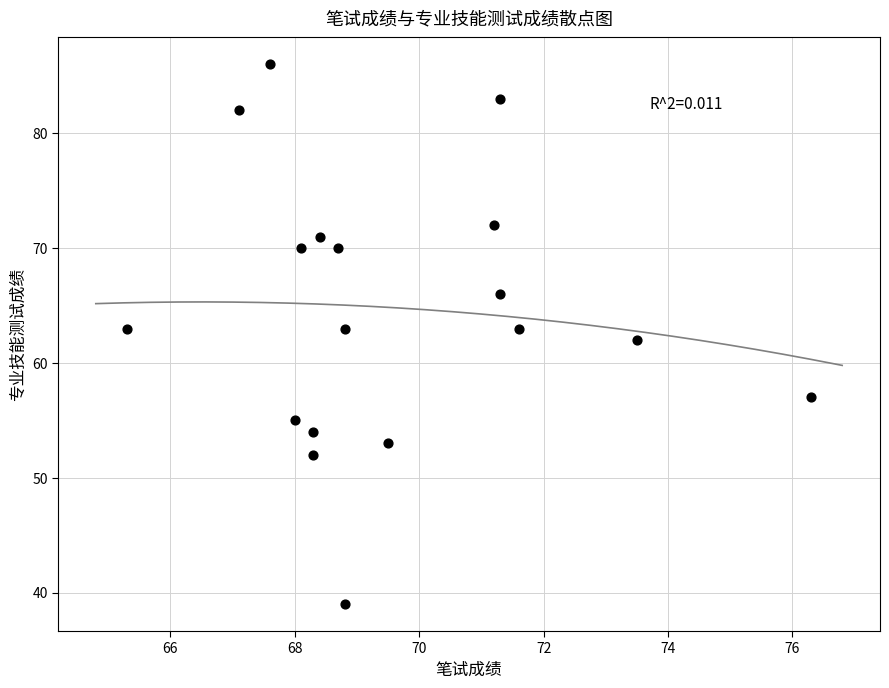

What is the range of Y values (max minus min)?

47